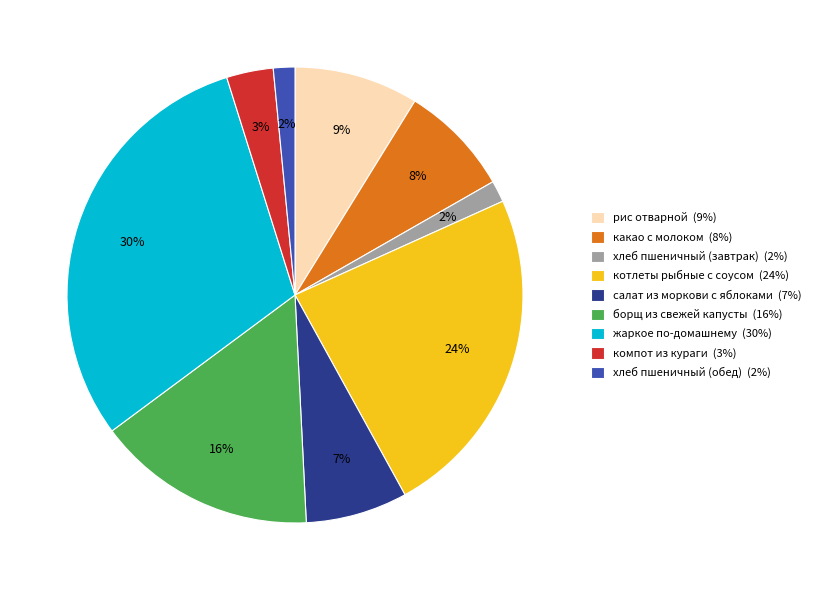

What is the ratio of the value at хлеб пшеничный (обед) to the value at жаркое по-домашнему?

0.1